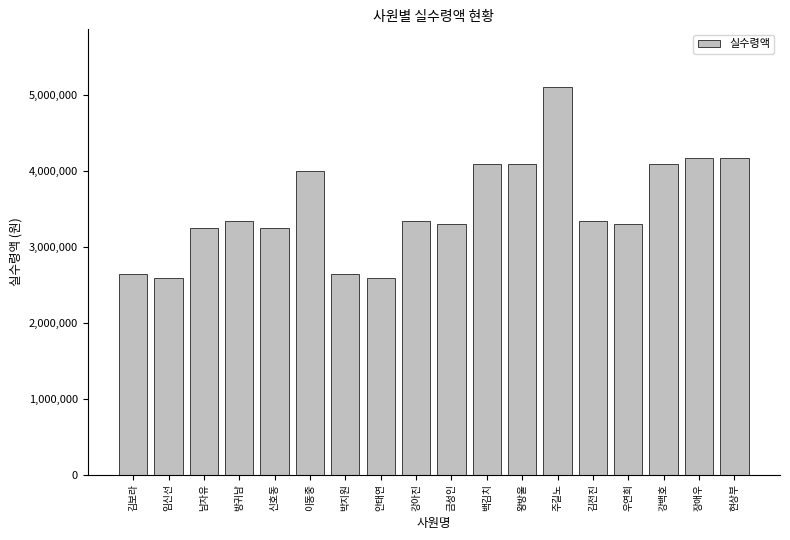

How many categories are shown in the chart?

18